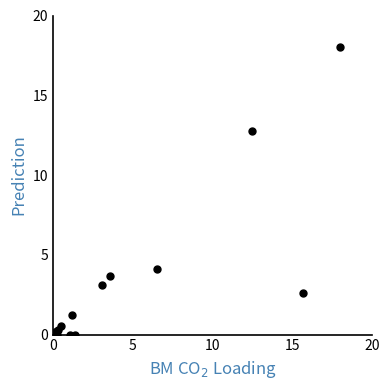

What Y value in the scatter plot is closest to 9?

12.8